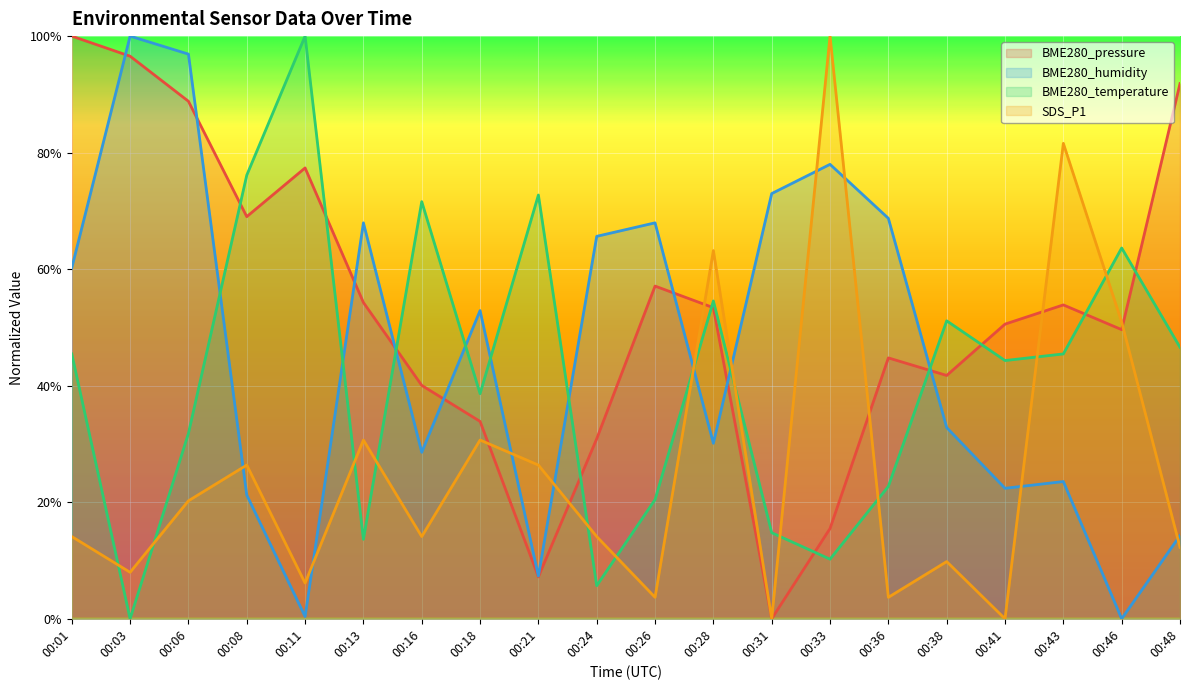

What is the difference between the highest and lowest values at 00:38?

0.4